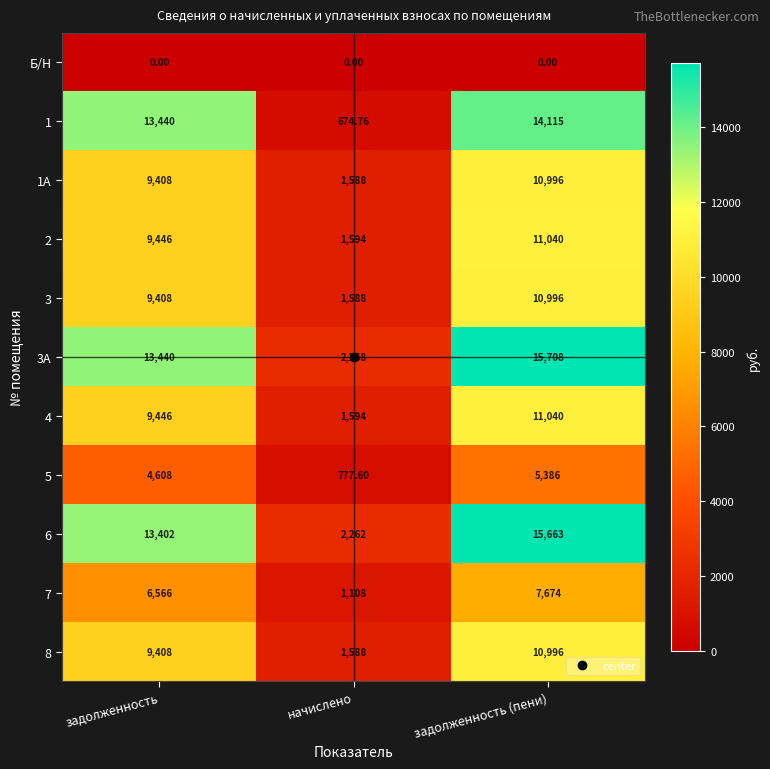

Rank the categories by 2 value from lowest to highest.

начислено, задолженность, задолженность (пени)